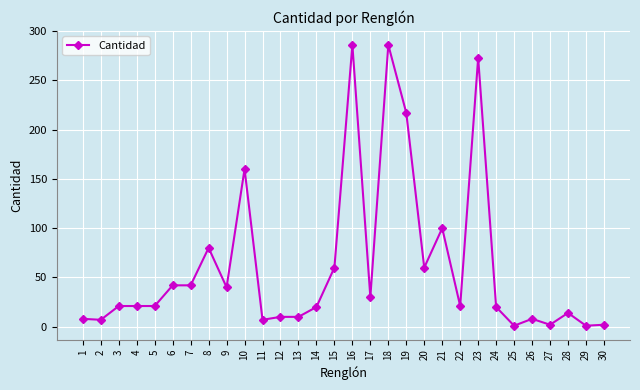

What is the sum of all values?

1870